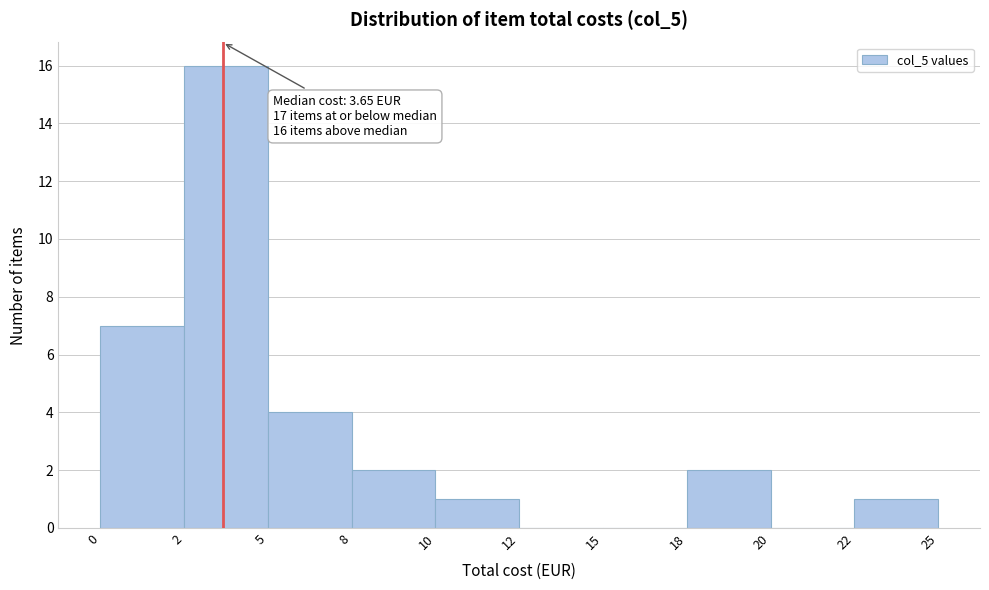

Reading left to right, extract all data points from this chart.

0=7	2=16	5=4	8=2	10=1	12=0	15=0	18=2	20=0	22=1